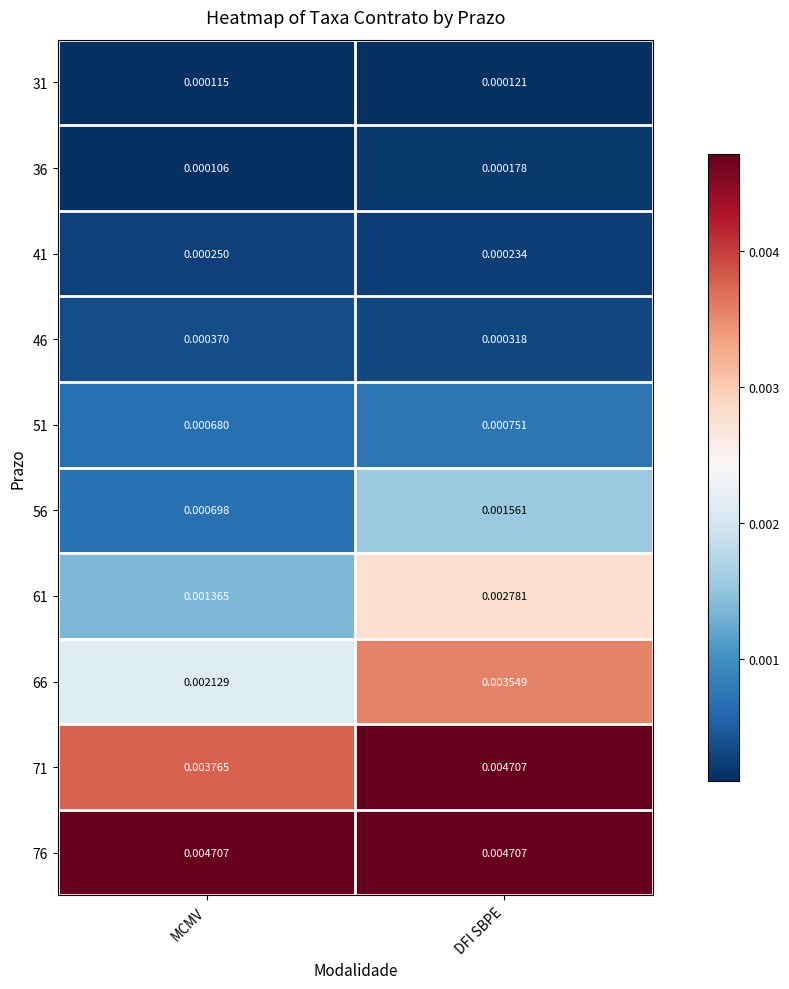

At which category is the sum across all series the highest?

DFI SBPE